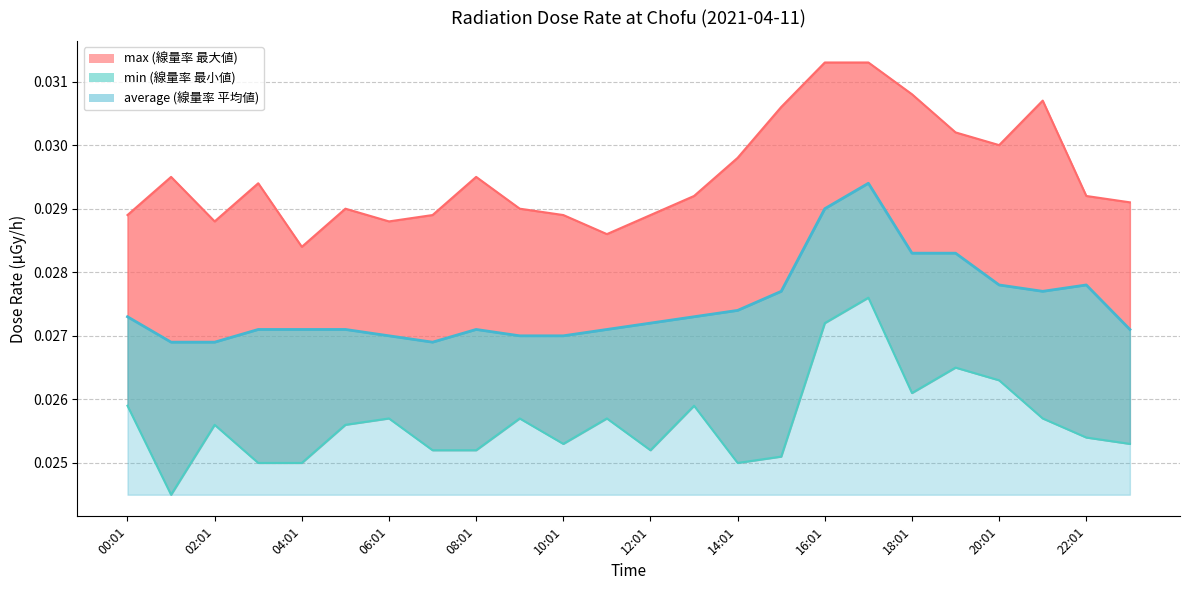

Which series changed the most between 01:01 and 23:01?

min